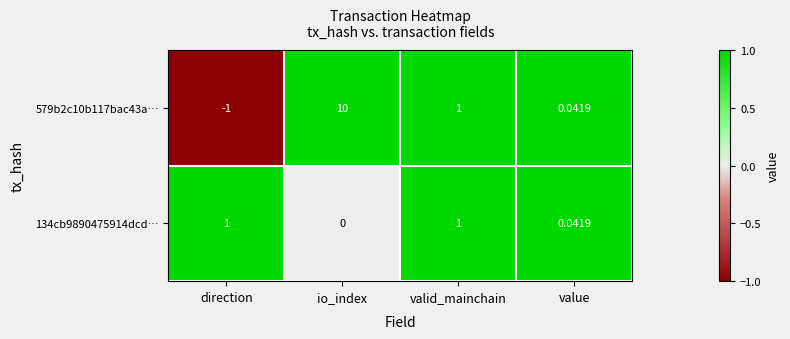

Rank the categories by 579b2c10b117bac43a… value from highest to lowest.

io_index, valid_mainchain, value, direction